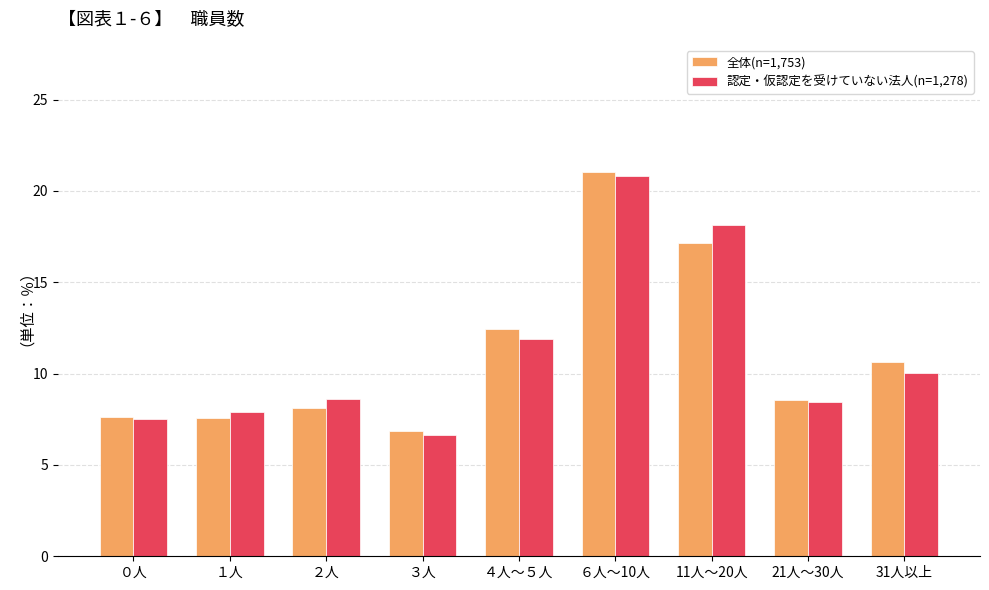

At which category is the sum across all series the highest?

６人～10人